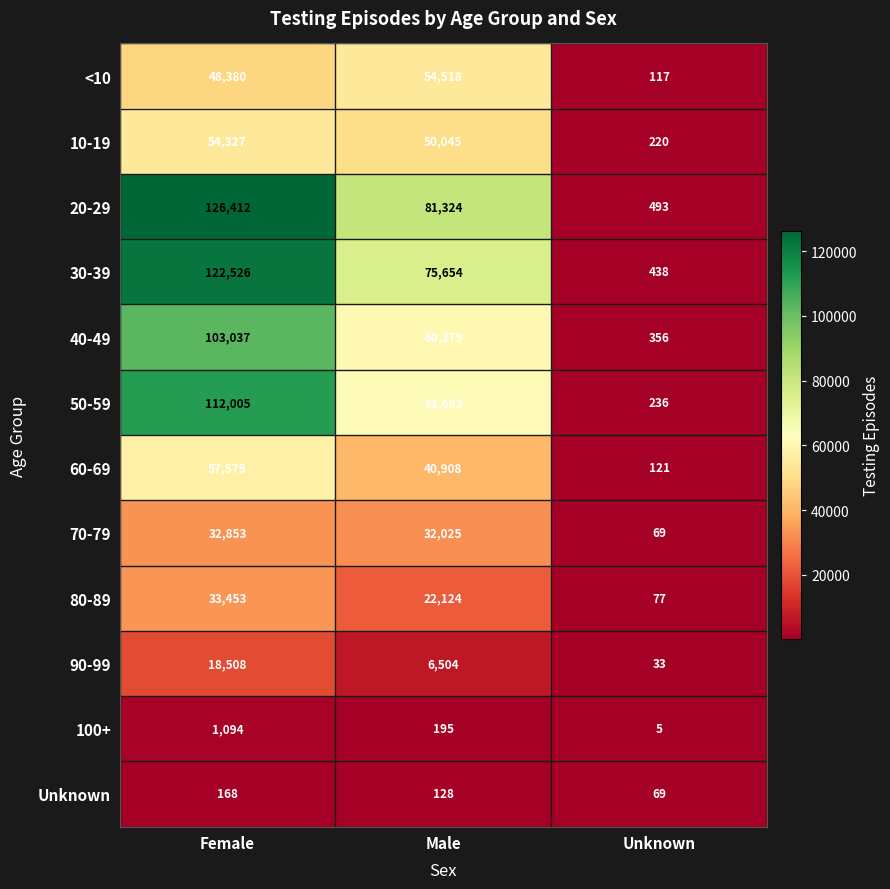

What is the total value across all series at Female?

710342